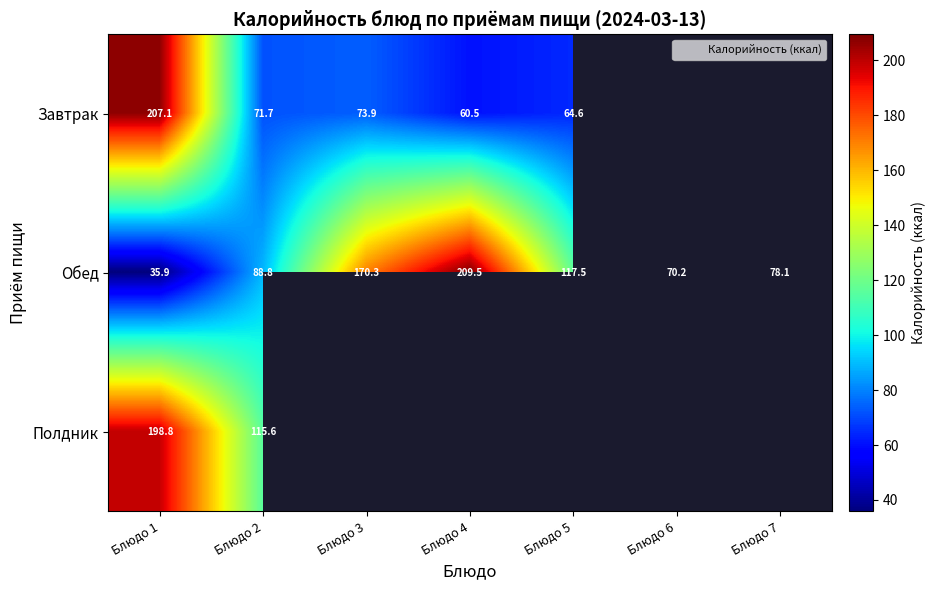

At how many categories does at least one series exceed 122?

3